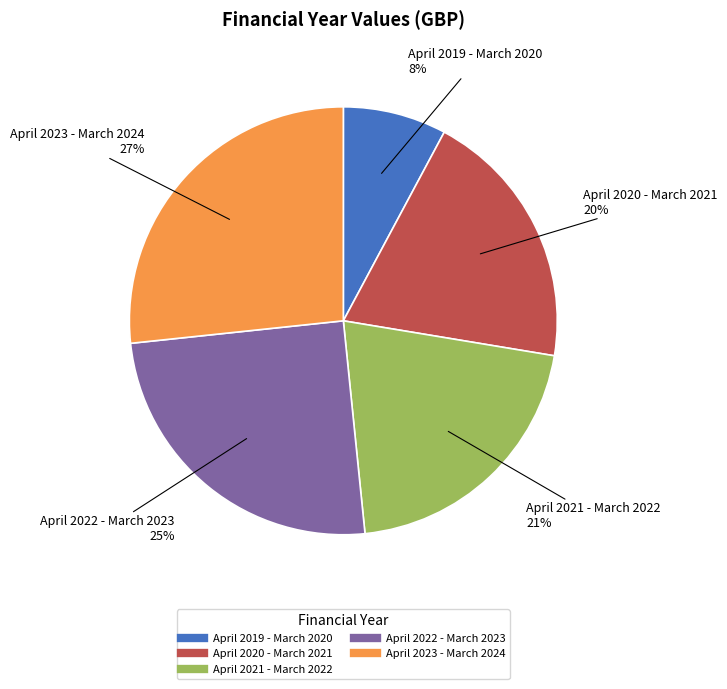

Do April 2022 - March 2023 and April 2021 - March 2022 together represent more than half of the pie?

No